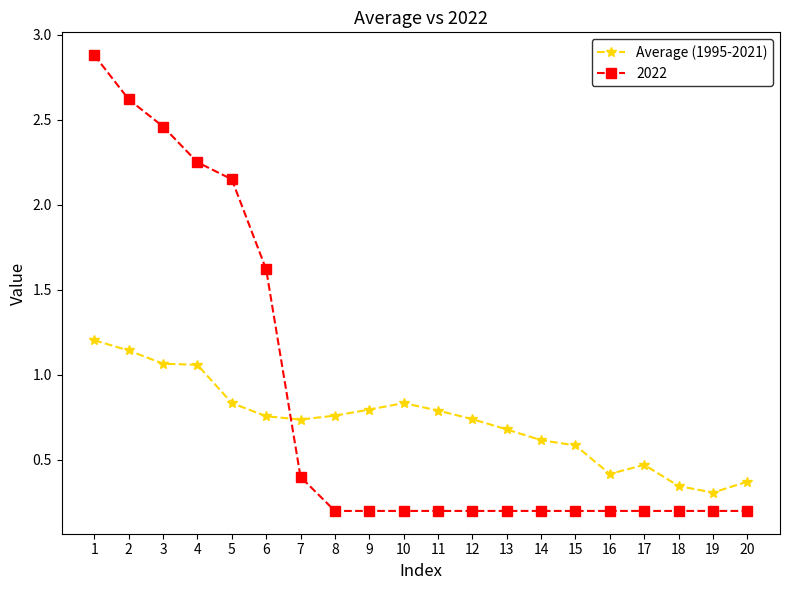

Which series has the largest total across all categories?

2022